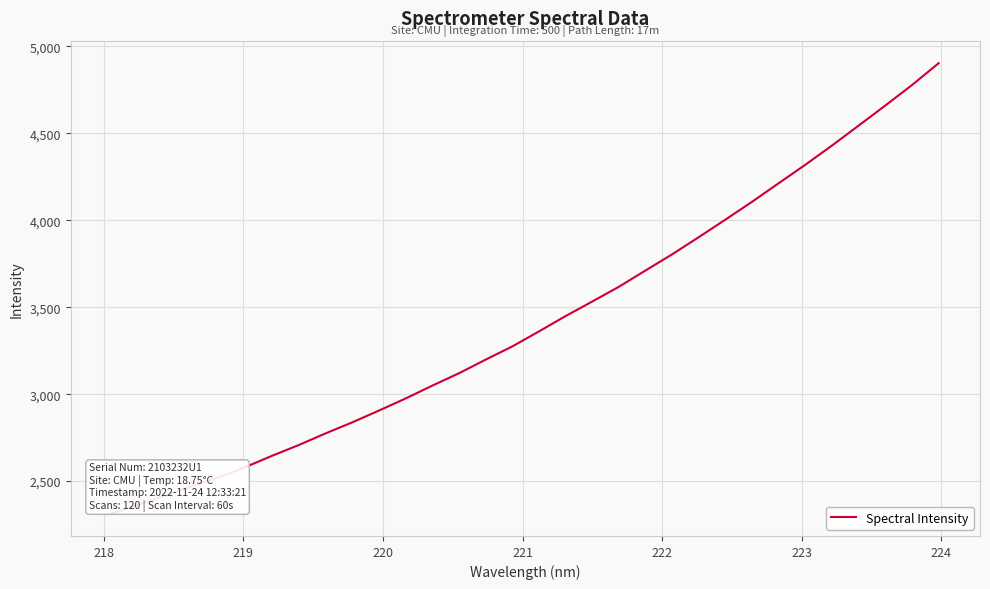

What is the difference between the maximum and minimum values?

2588.1